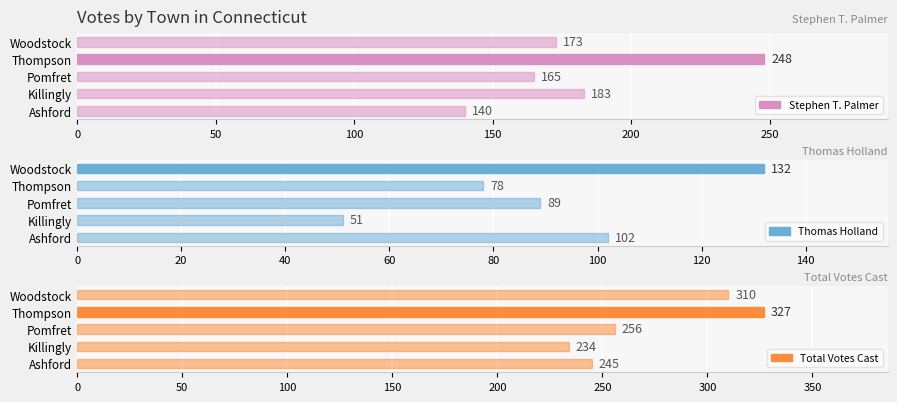

What is the average value of the Total Votes Cast series?

274